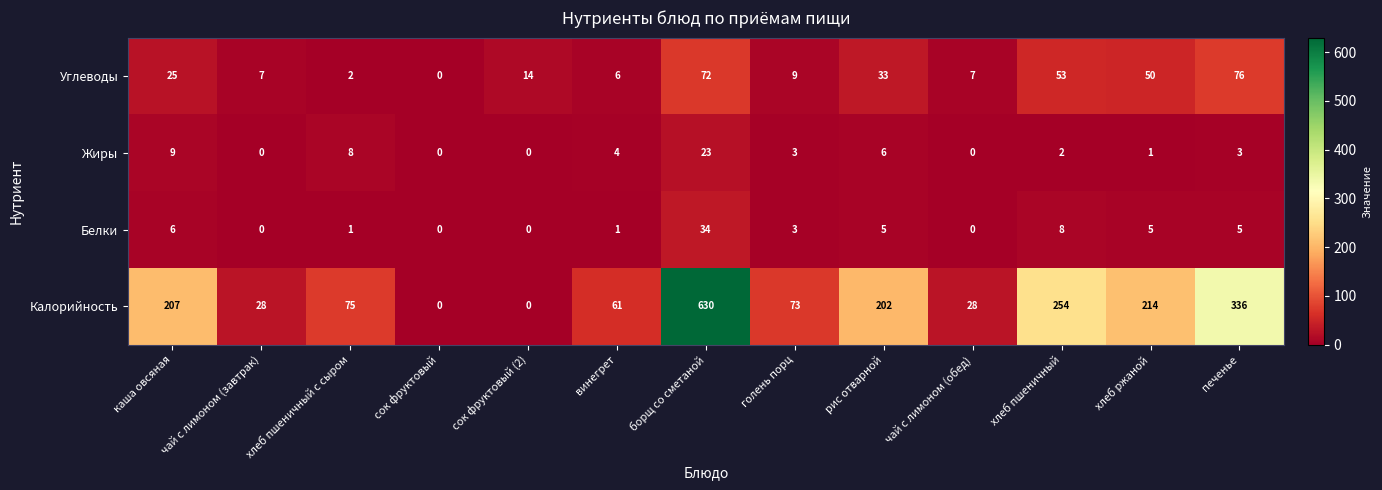

Which series changed the most between каша овсяная and чай с лимоном (обед)?

Калорийность